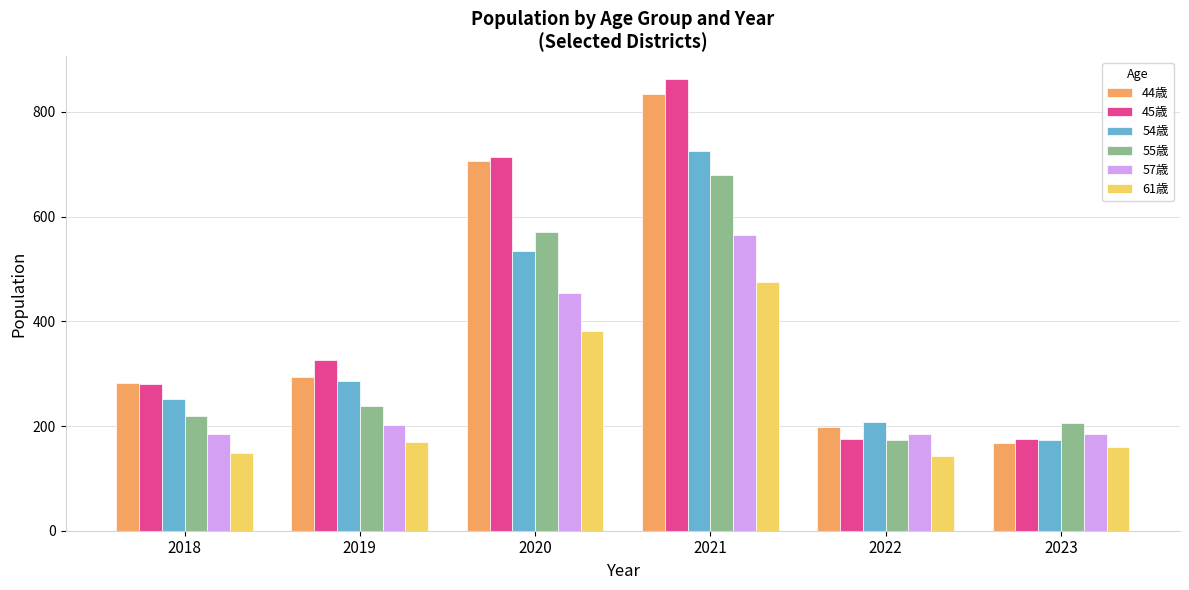

Which category has the highest value in the 44歳 series?

2021